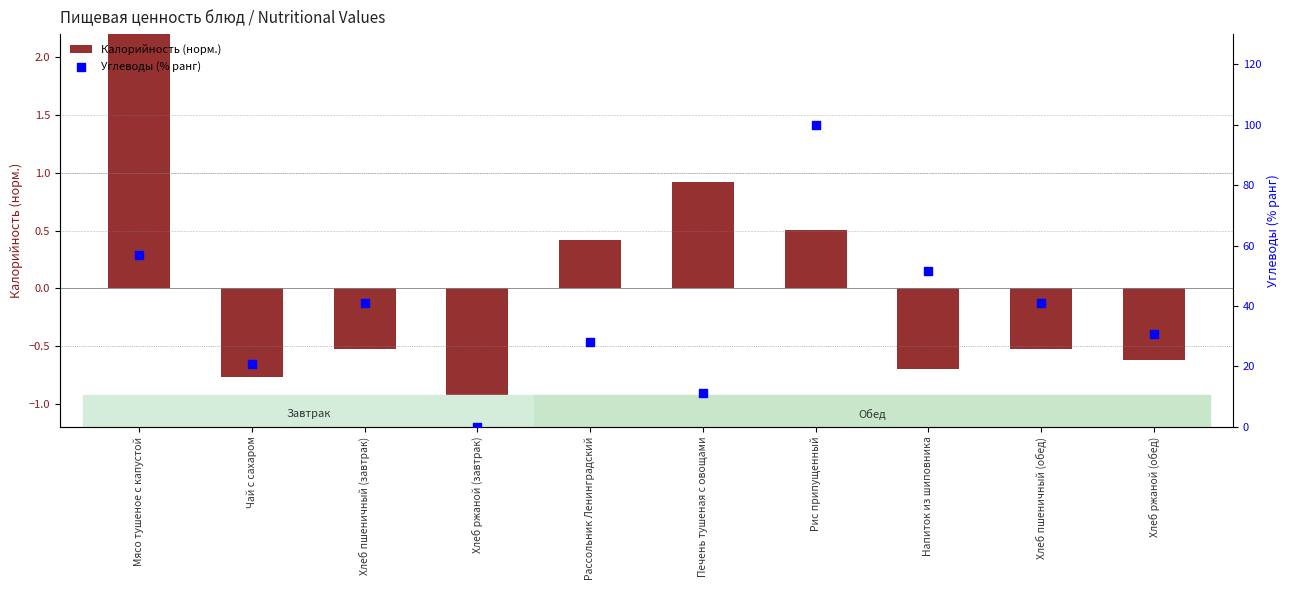

Which series reaches the minimum Y coordinate?

Калорийность (норм.)